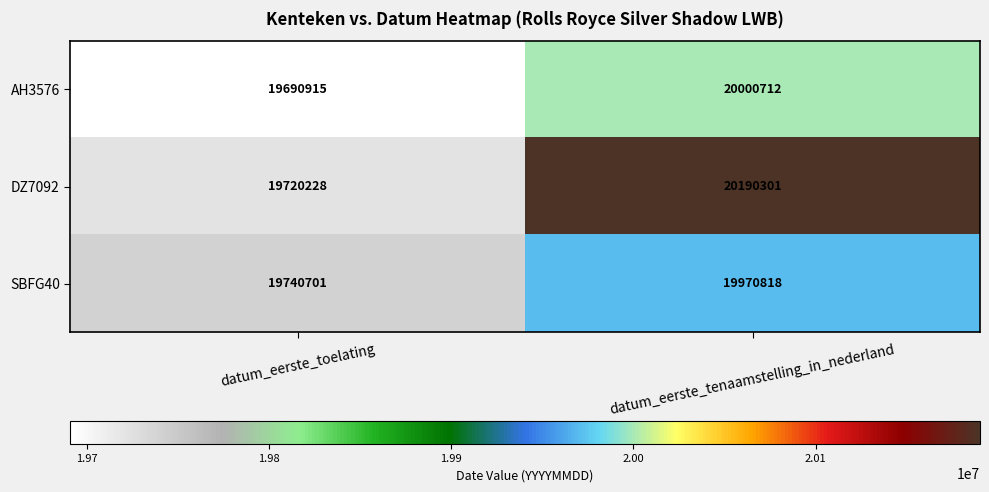

Reading left to right, extract all data points from this chart.

AH3576: datum_eerste_toelating=19690915	datum_eerste_tenaamstelling_in_nederland=20000712
DZ7092: datum_eerste_toelating=19720228	datum_eerste_tenaamstelling_in_nederland=20190301
SBFG40: datum_eerste_toelating=19740701	datum_eerste_tenaamstelling_in_nederland=19970818